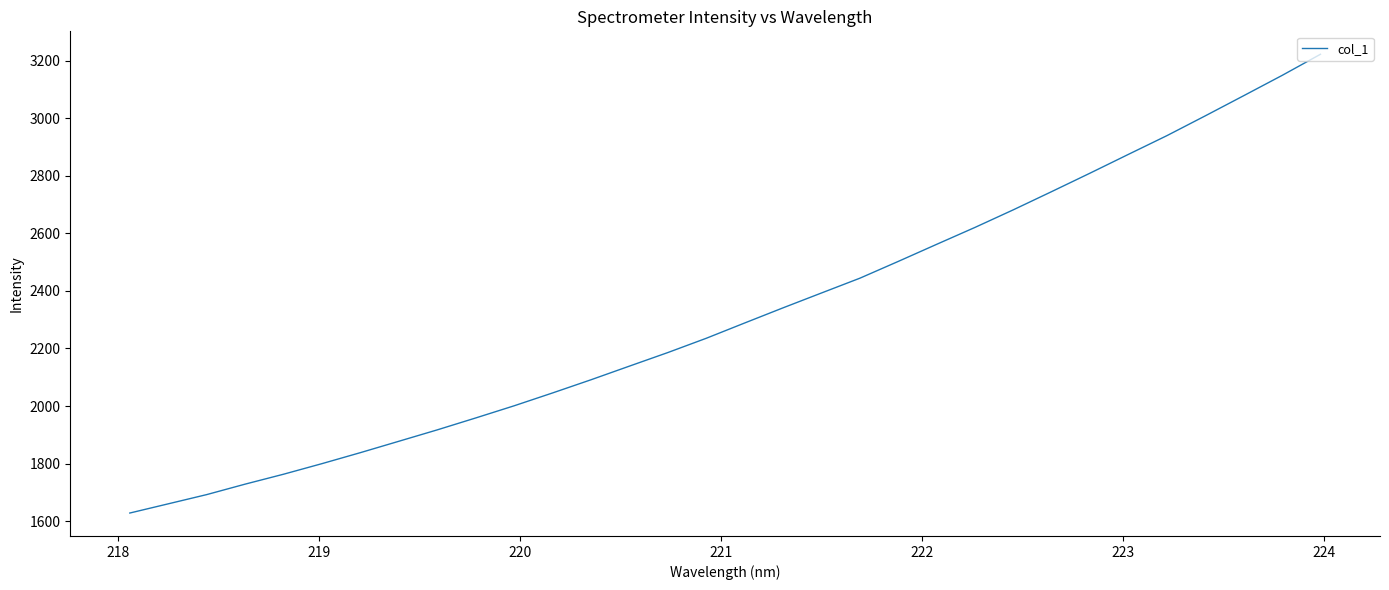

What is the smallest value displayed?

1628.3